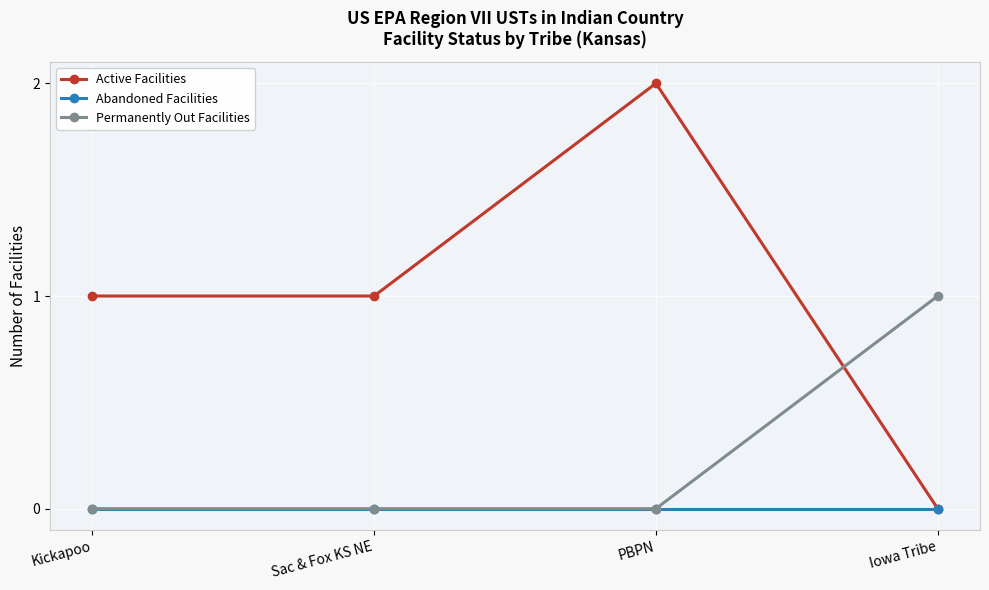

What is the spread (max minus min) of values at Sac & Fox KS NE?

1